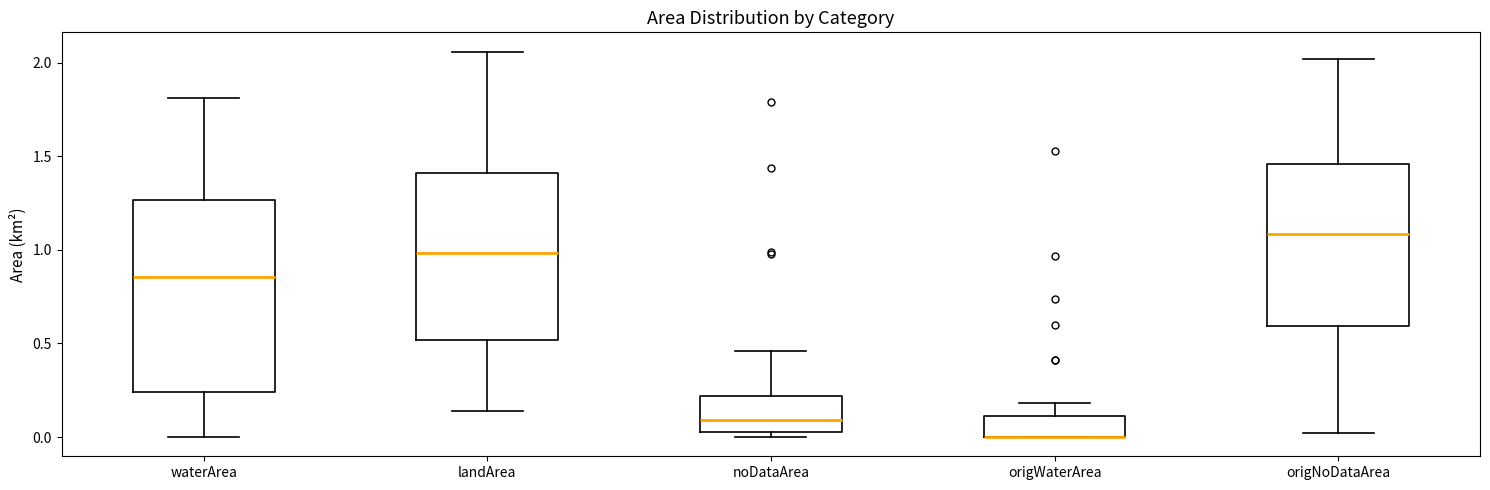

Reading left to right, transcribe this box plot: for each box, give where its median line is, the range the box spans, and where its two whiskers end, as read against the y-axis. The values are not printed on the chart, so give them approximately, as read against the axis.

waterArea: median 0.85, box 0.25 to 1.25, whiskers 0.00 to 1.80
landArea: median 1.00, box 0.50 to 1.40, whiskers 0.15 to 2.05
noDataArea: median 0.10, box 0.05 to 0.20, whiskers 0.00 to 0.45
origWaterArea: median 0.00 (drawn on the box's lower edge), box 0.00 to 0.10, whiskers 0.00 to 0.20
origNoDataArea: median 1.10, box 0.60 to 1.45, whiskers 0.00 to 2.00